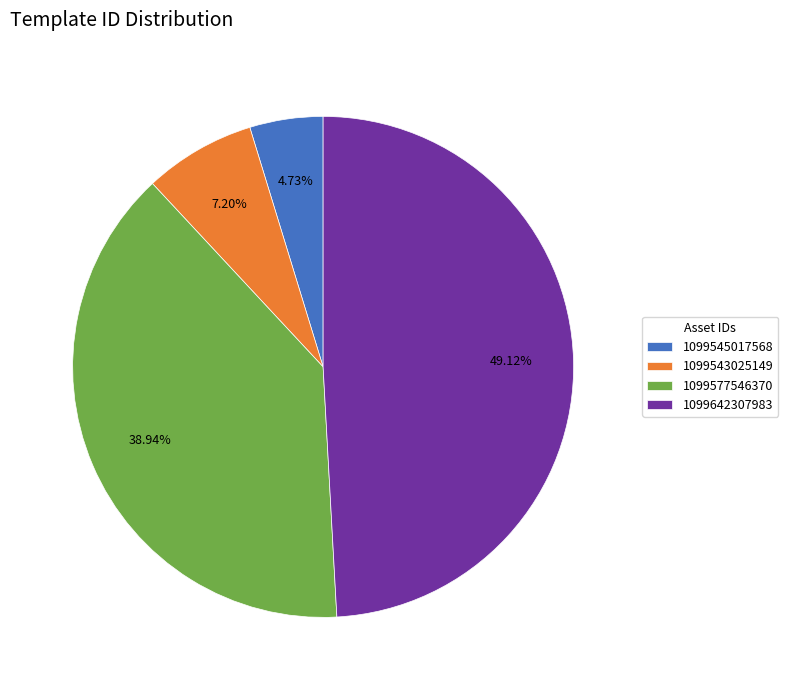

Rank the categories by value from highest to lowest.

1099642307983, 1099577546370, 1099543025149, 1099545017568